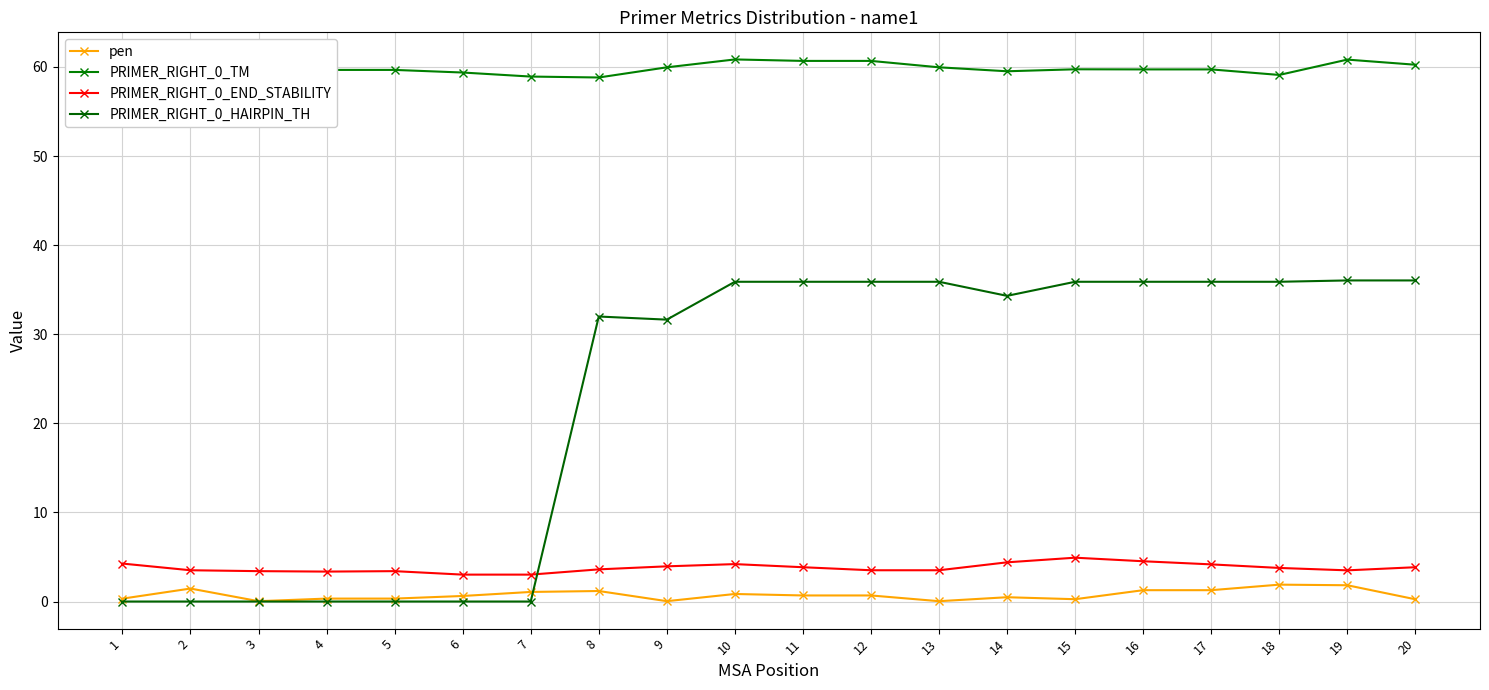

Which series has the largest total across all categories?

PRIMER_RIGHT_0_TM